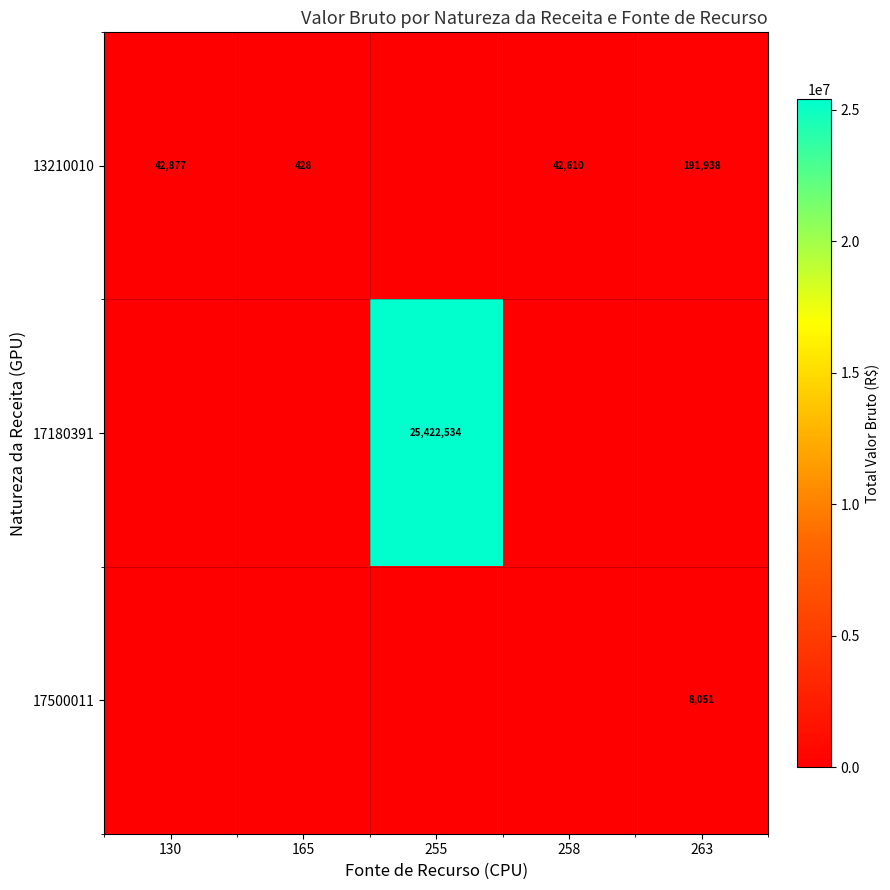

The value of 17500011 at 263 is 3243. True or false?

False